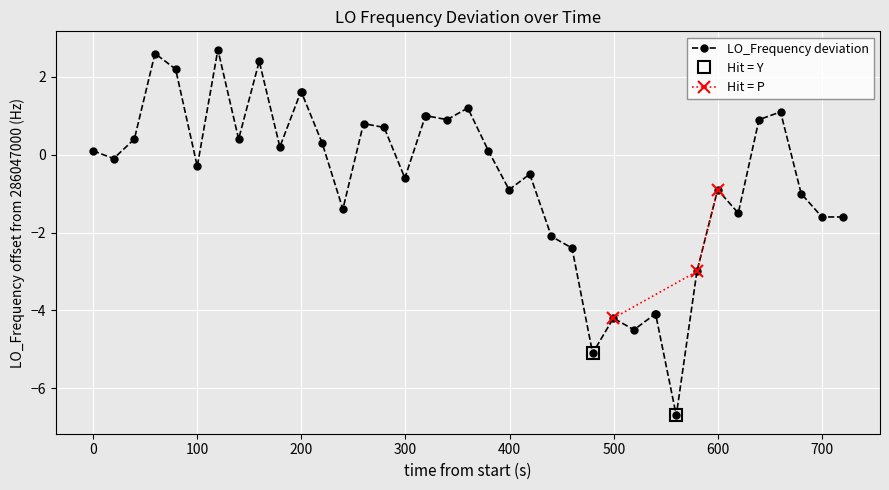

True or false: LO_Frequency deviation has more than 0 points higher than both neighbors.

True